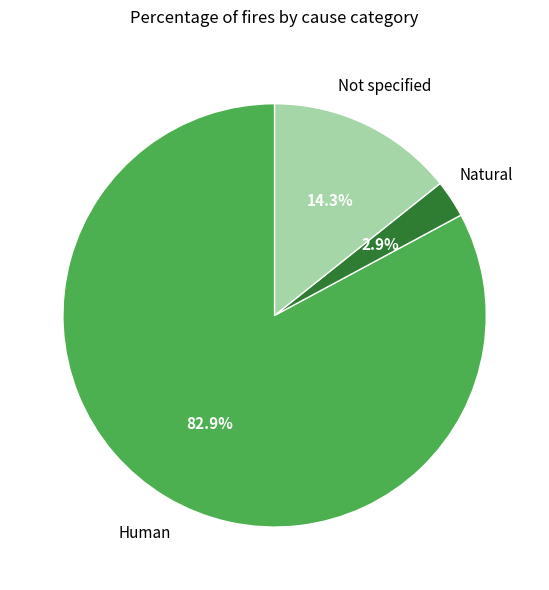

Does any single category account for the majority?

Yes